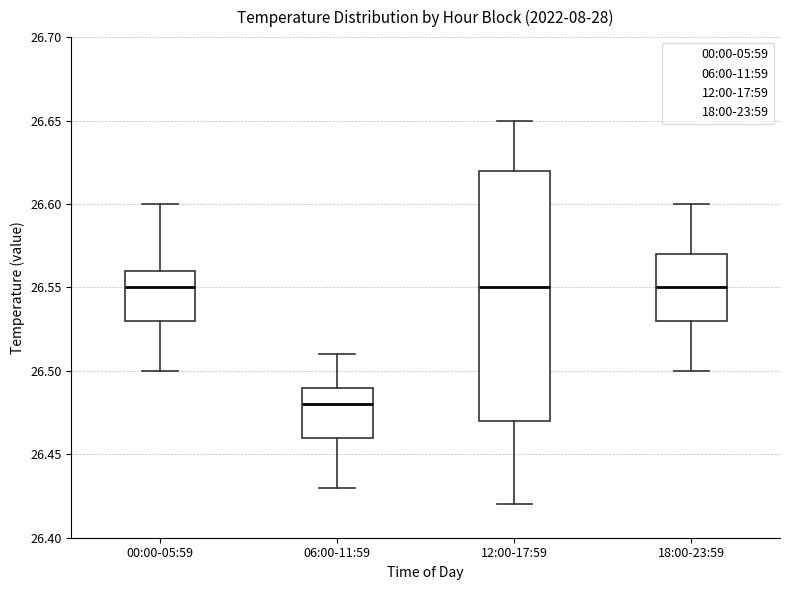

Reading left to right, read every box against the y-axis: the position of its median line, the range the box covers, and the ends of its whiskers. The values are not printed on the chart, so give them approximately, as read against the axis.

00:00-05:59: median 26.55, box 26.53 to 26.56, whiskers 26.50 to 26.60
06:00-11:59: median 26.48, box 26.46 to 26.49, whiskers 26.43 to 26.51
12:00-17:59: median 26.55, box 26.47 to 26.62, whiskers 26.42 to 26.65
18:00-23:59: median 26.55, box 26.53 to 26.57, whiskers 26.50 to 26.60